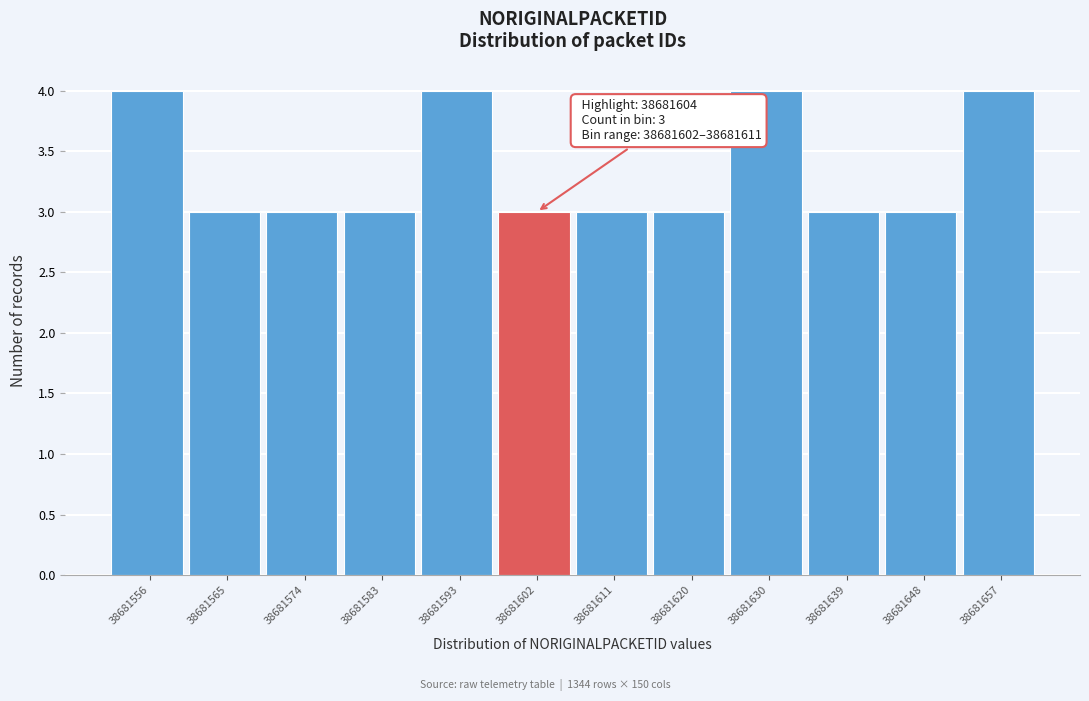

Reading right to left, extract all data points from this chart.

4	3	3	4	3	3	3	4	3	3	3	4